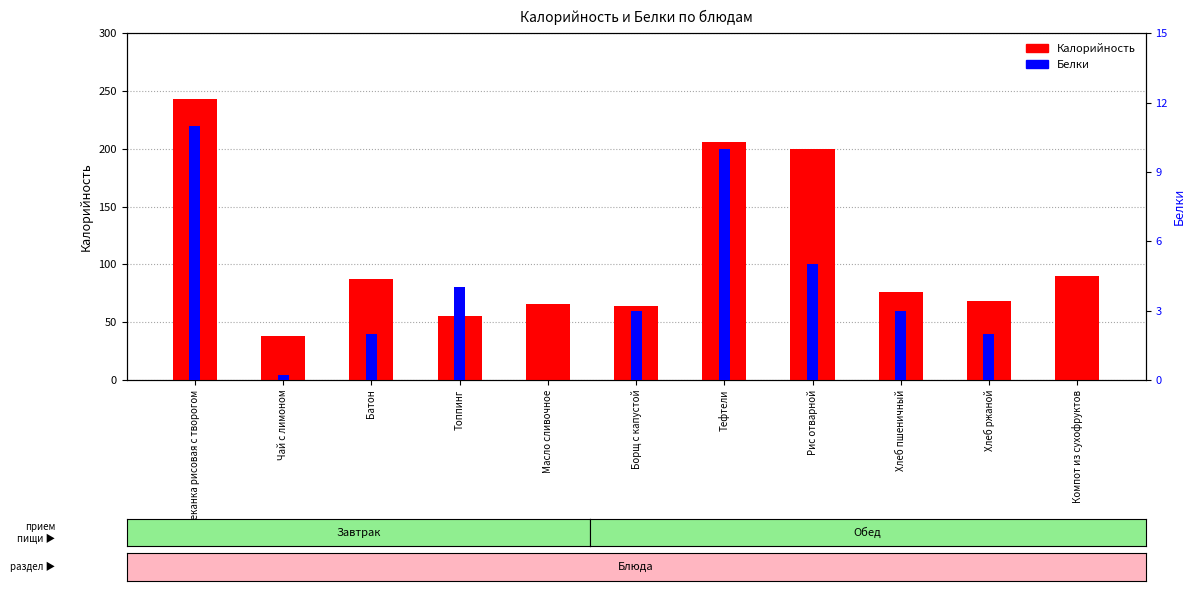

How many bars are there in total?

22